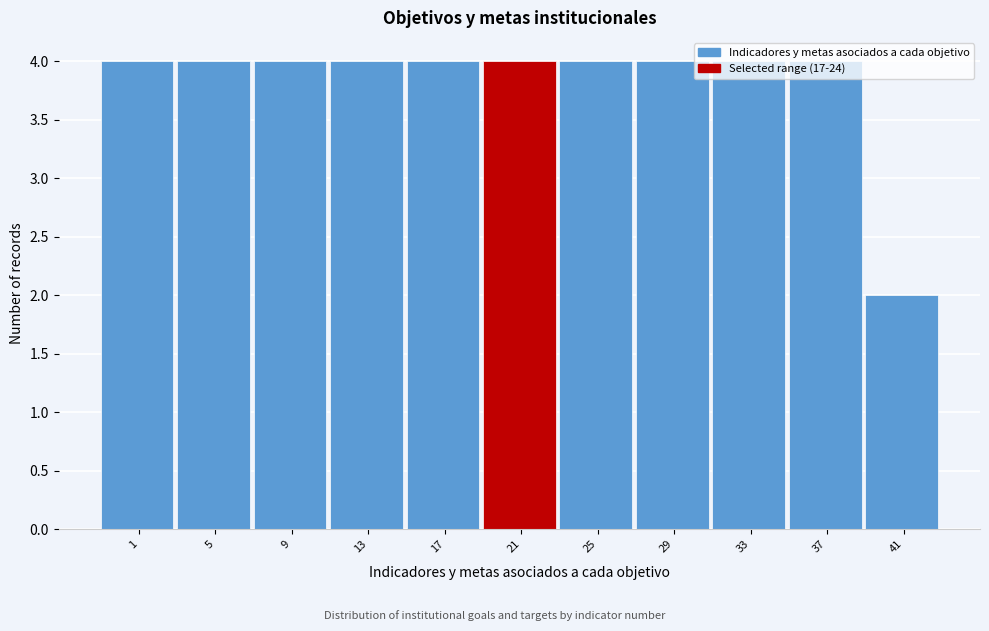

The chart shows a value of 4 at 17. True or false?

True